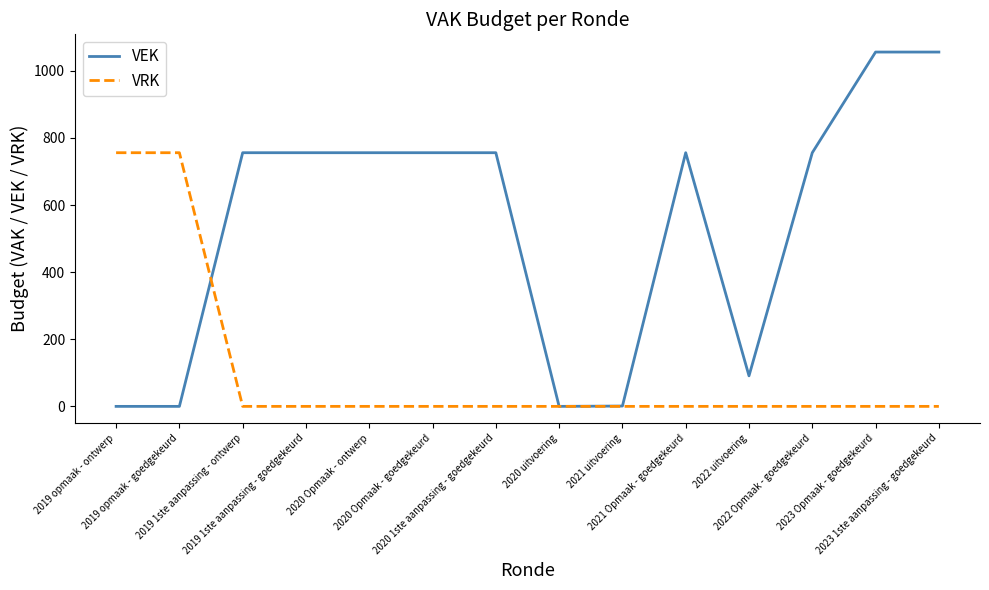

True or false: VRK and VEK cross at least once.

True